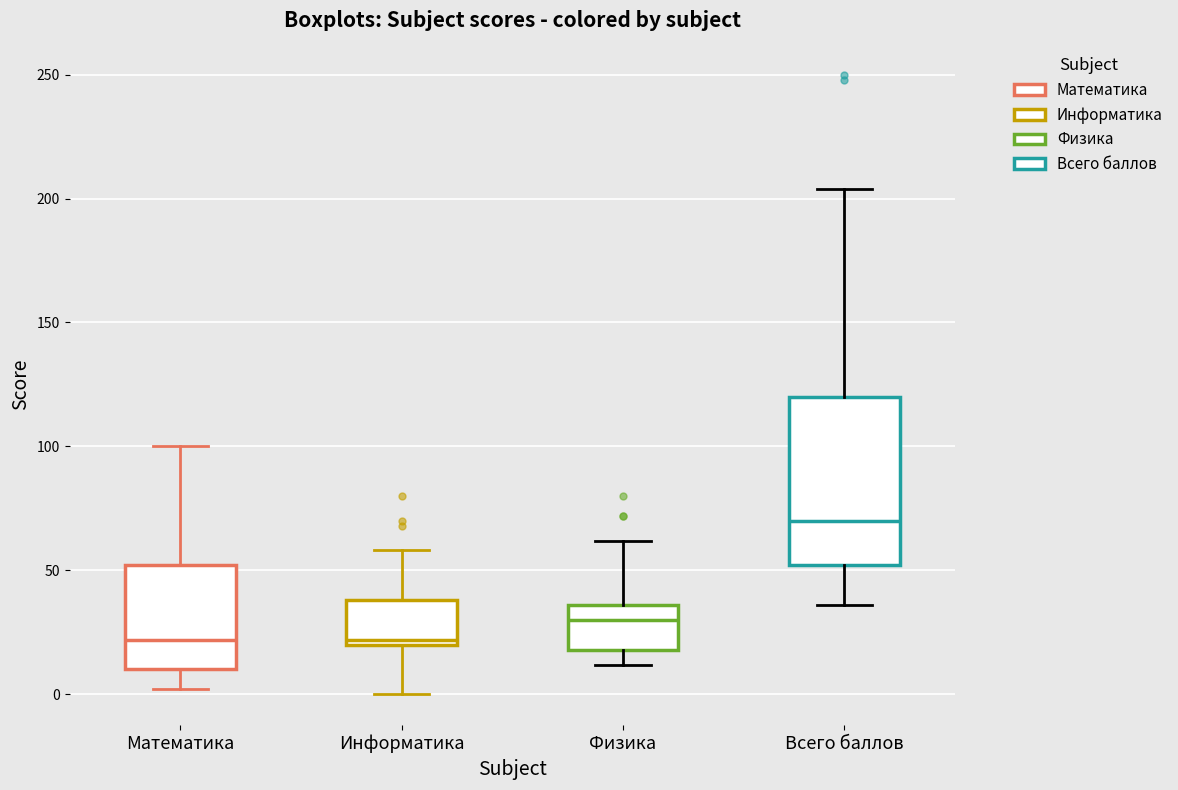

Reading left to right, transcribe this box plot: for each box, give where its median line is, the range the box spans, and where its two whiskers end, as read against the y-axis. The values are not printed on the chart, so give them approximately, as read against the axis.

Математика: median 20, box 10 to 50, whiskers 0 to 100
Информатика: median 20 (just above the box's lower edge), box 20 to 40, whiskers 0 to 60
Физика: median 30, box 20 to 35, whiskers 10 to 60
Всего баллов: median 70, box 50 to 120, whiskers 35 to 205